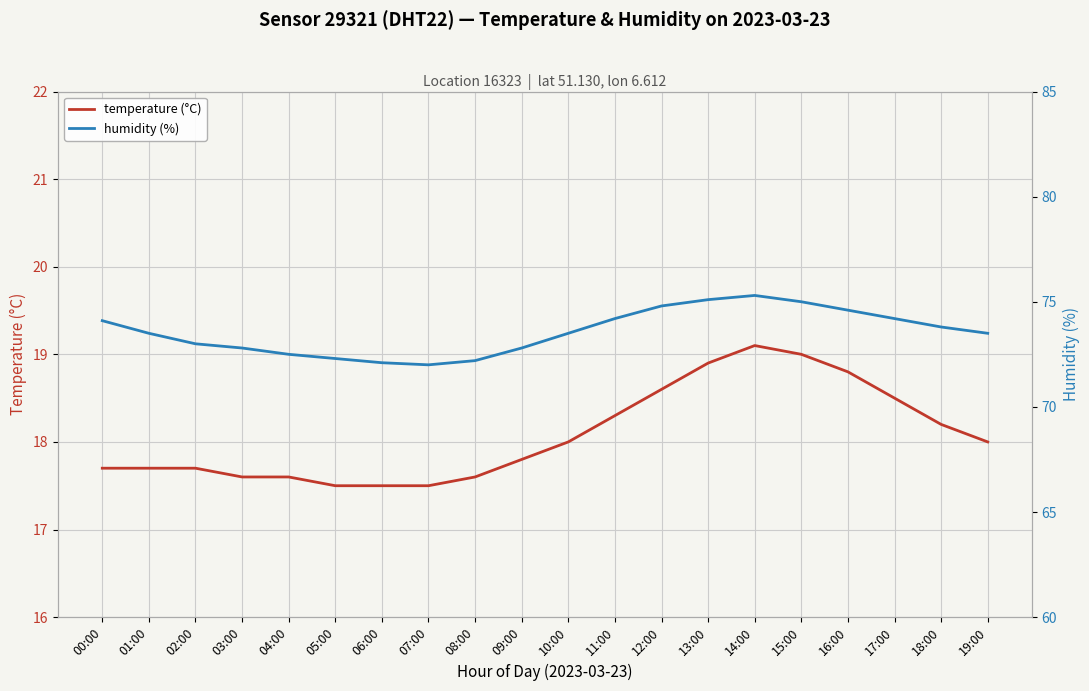

What is the label of the 1st point from the right?

19:00